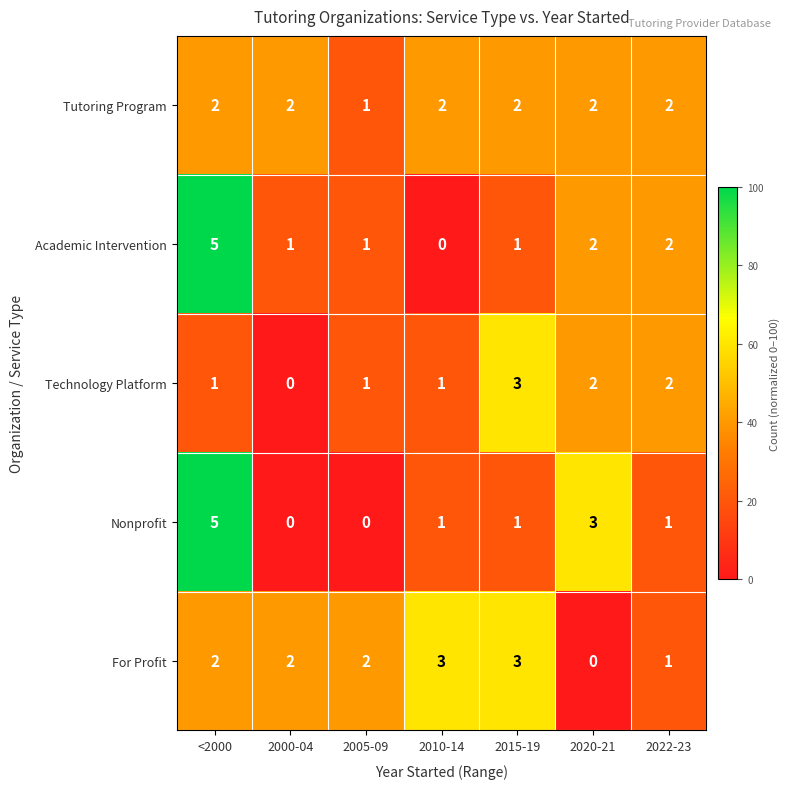

What is the sum of the Academic Intervention values at <2000 and 2010-14?

5